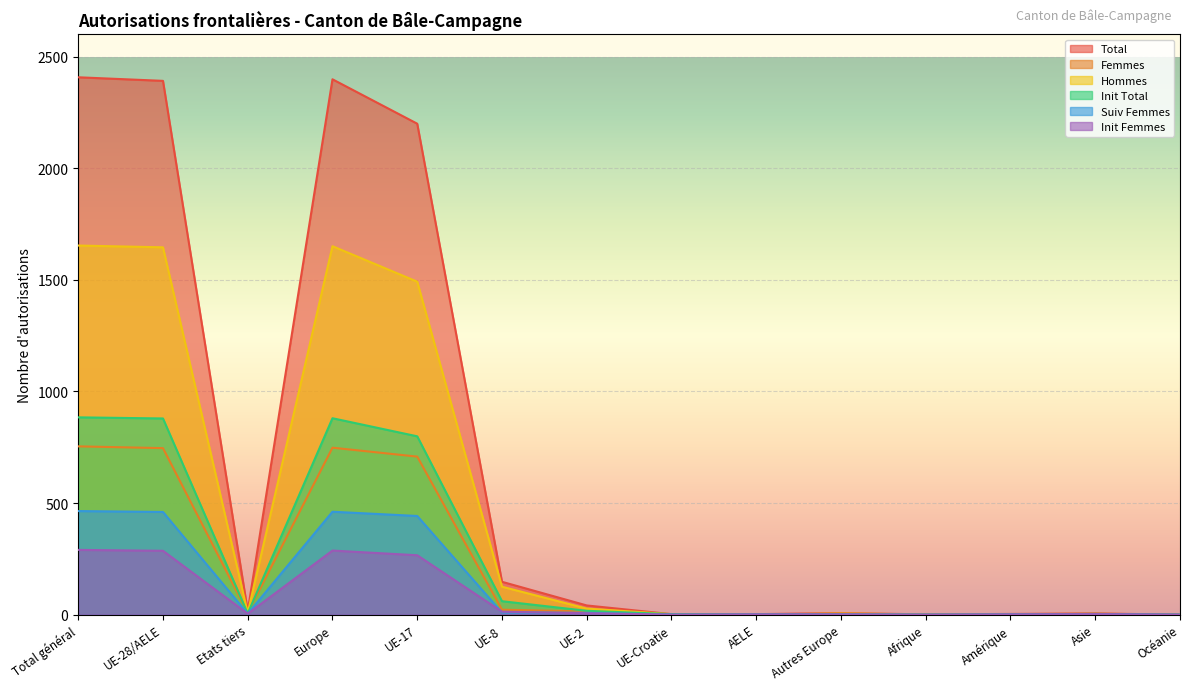

Where is the first local maximum for Total?

Europe